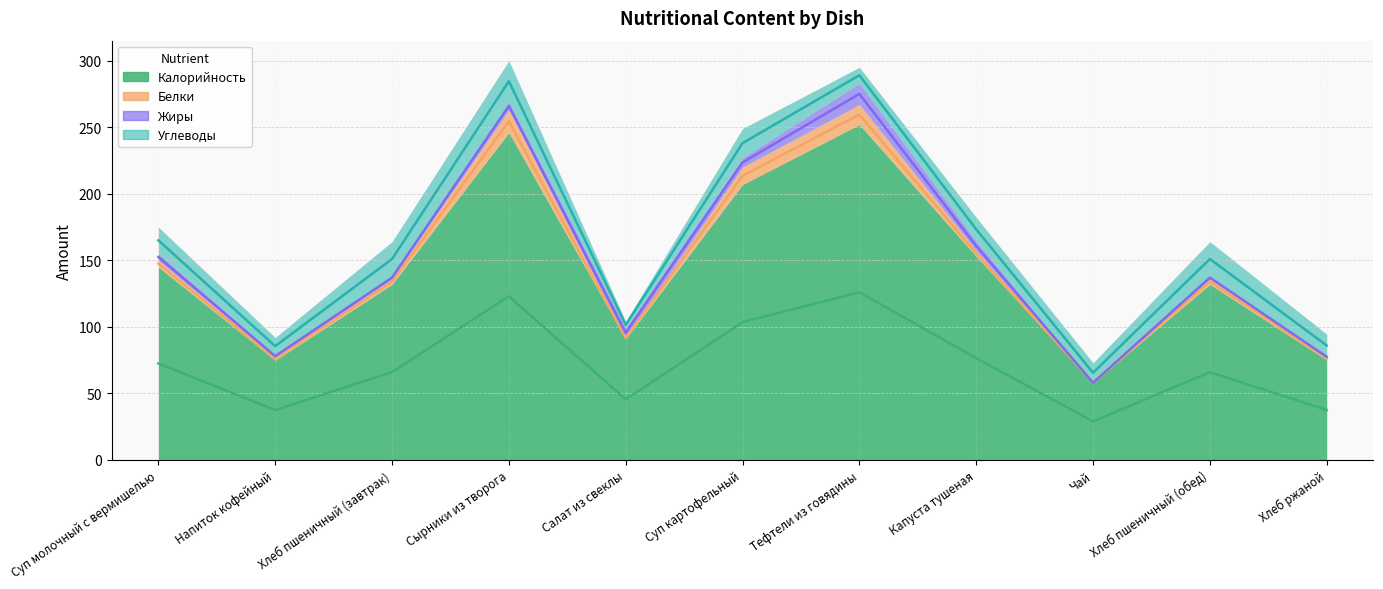

At which label does Калорийность first exceed 132?

Суп молочный с вермишелью